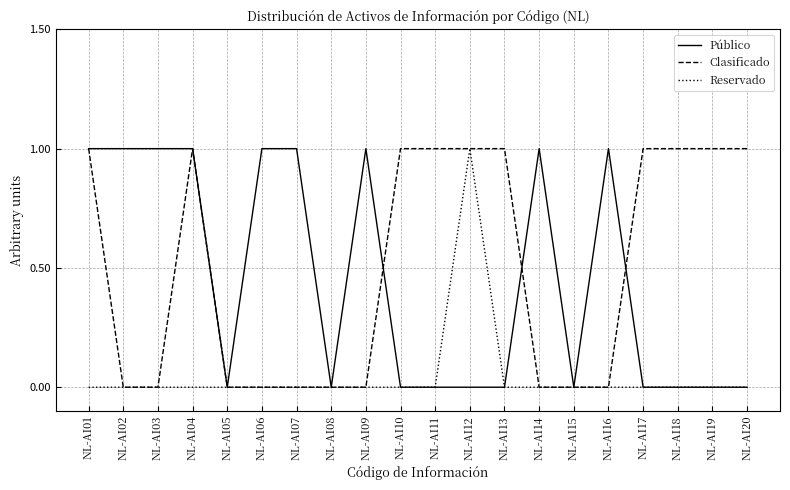

Is the value of Clasificado at NL-AI17 greater than the value of Reservado at NL-AI16?

Yes